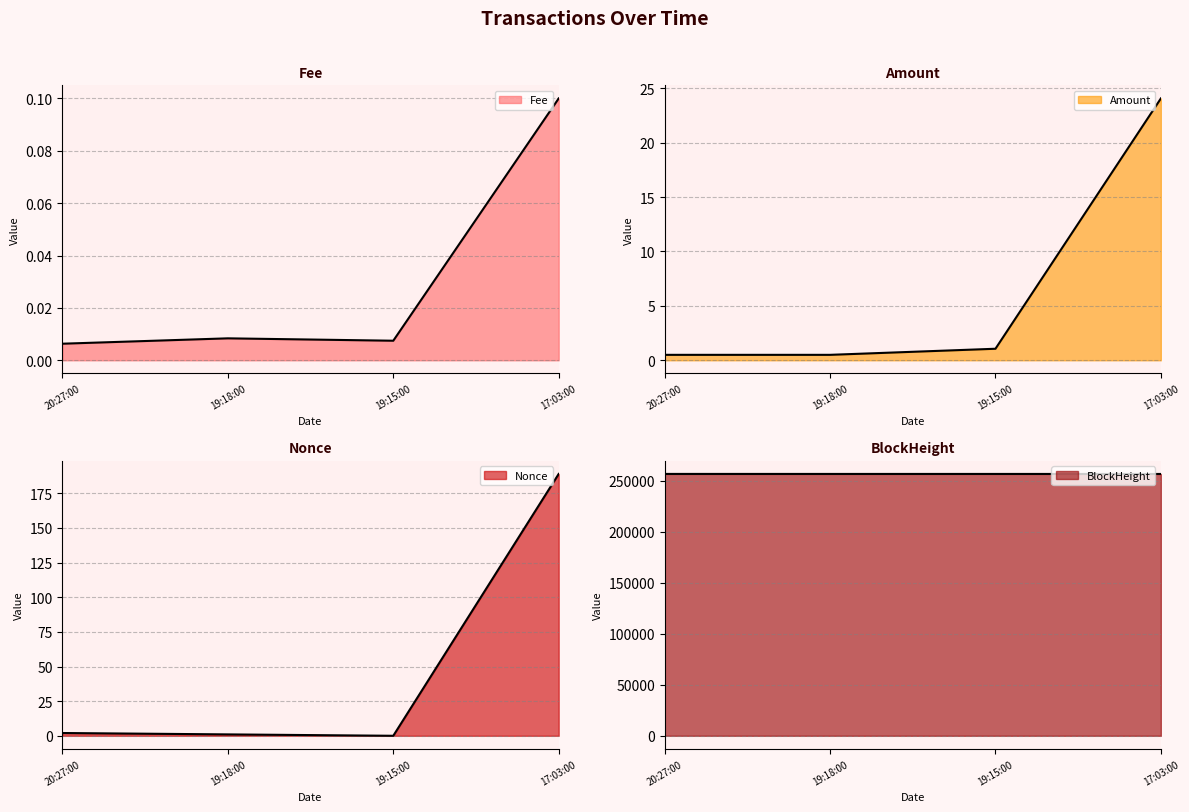

Is it true that Fee equals 0.0 at 20:27:00?

True